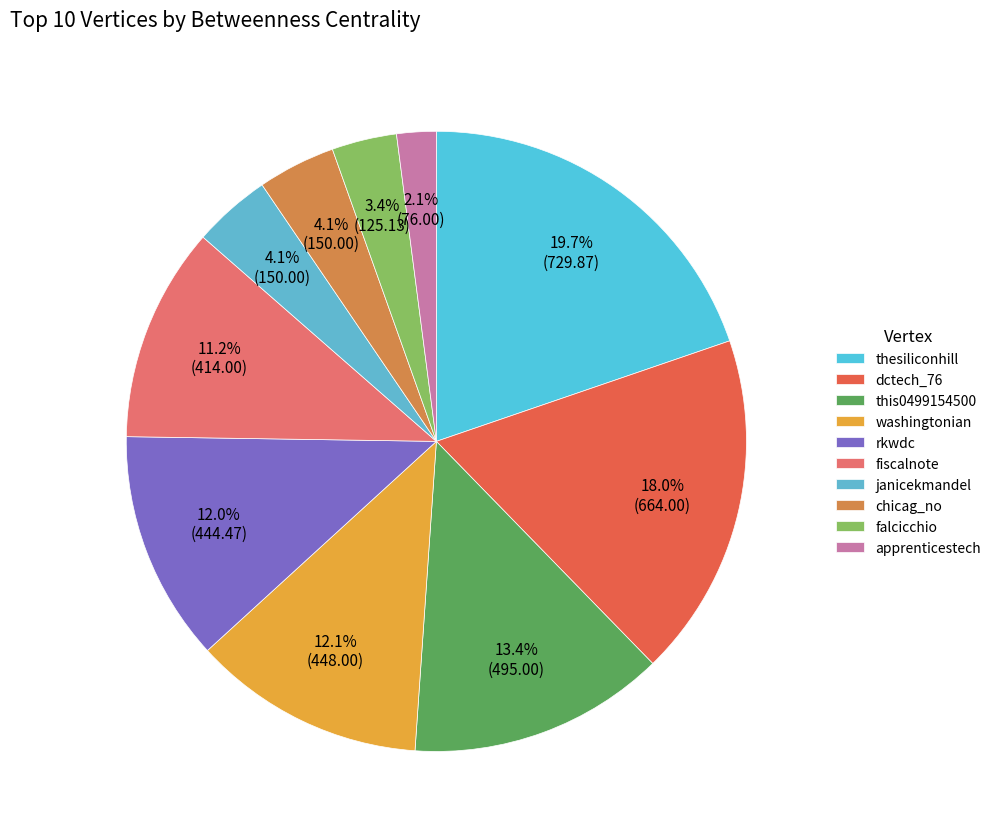

How many slices are in this pie chart?

10